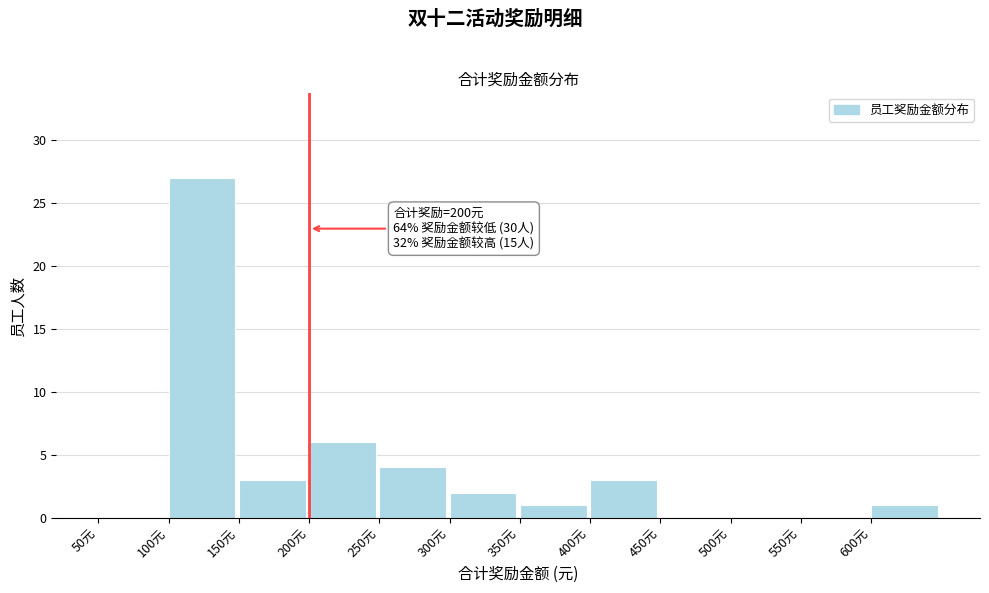

Over which range of the x-axis is the bar tallest?

100 to 150